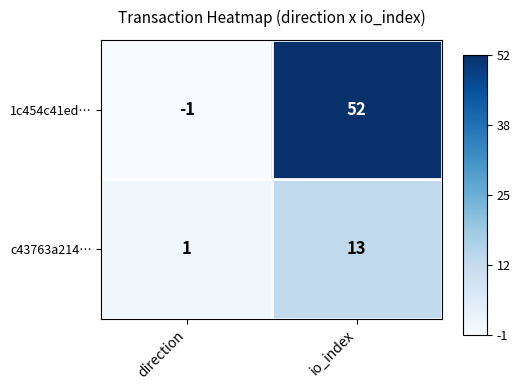

Is it true that c43763a214… equals 13 at io_index?

True